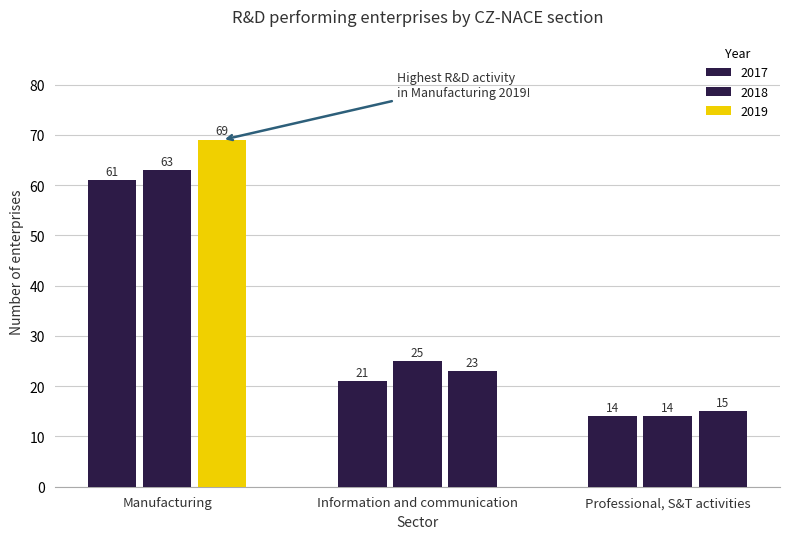

How many groups of bars are there?

3